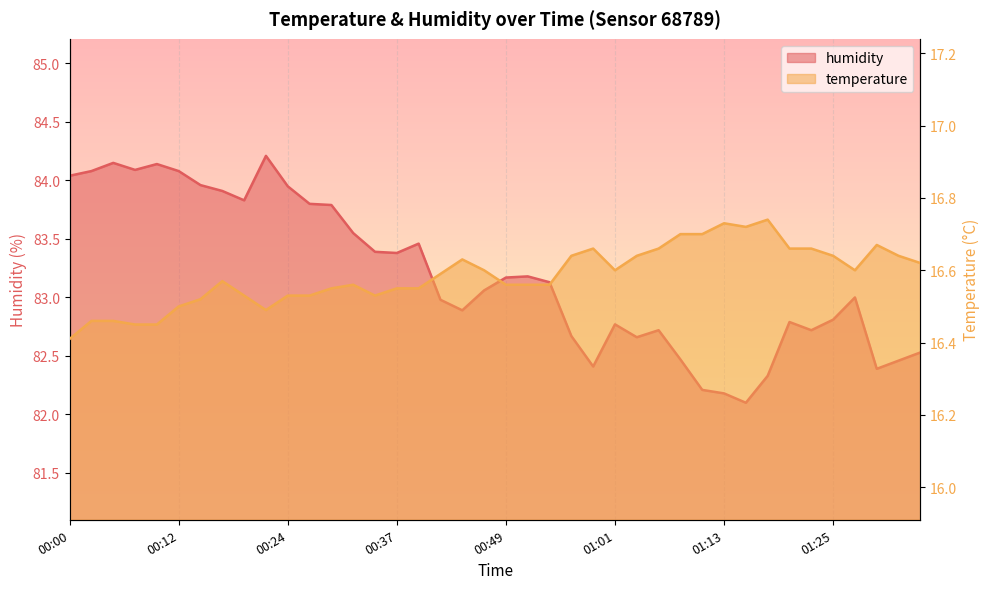

In humidity, how many points are higher than both neighbors (excluding endpoints)?

9